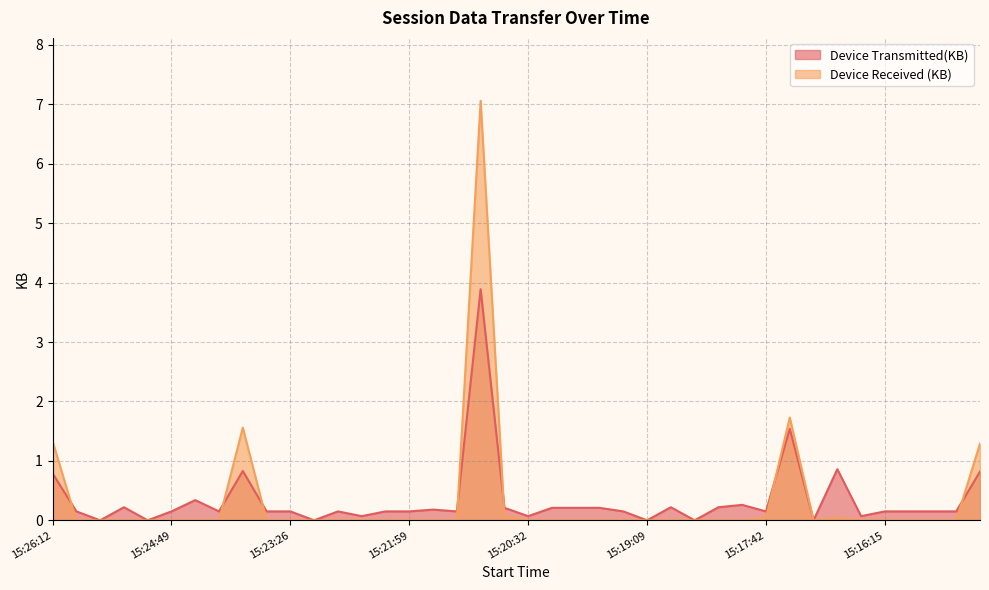

Reading left to right, extract all data points from this chart.

Device Transmitted(KB): 0.8	0.1	0.0	0.2	0.0	0.1	0.3	0.1	0.8	0.1	0.1	0.0	0.1	0.1	0.1	0.1	0.2	0.1	3.9	0.2	0.1	0.2	0.2	0.2	0.1	0.0	0.2	0.0	0.2	0.3	0.1	1.5	0.0	0.9	0.1	0.1	0.1	0.1	0.1	0.8
Device Received (KB): 1.3	0.0	0.0	0.0	0.0	0.0	0.0	0.0	1.6	0.0	0.0	0.0	0.0	0.0	0.0	0.0	0.0	0.0	7.1	0.1	0.0	0.0	0.0	0.0	0.0	0.0	0.0	0.0	0.0	0.0	0.0	1.7	0.0	0.0	0.0	0.0	0.0	0.0	0.0	1.3